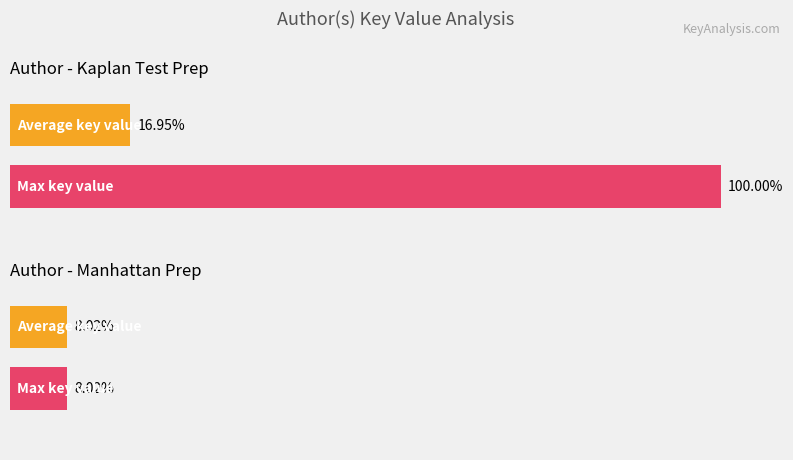

Are the bars horizontal?

Yes